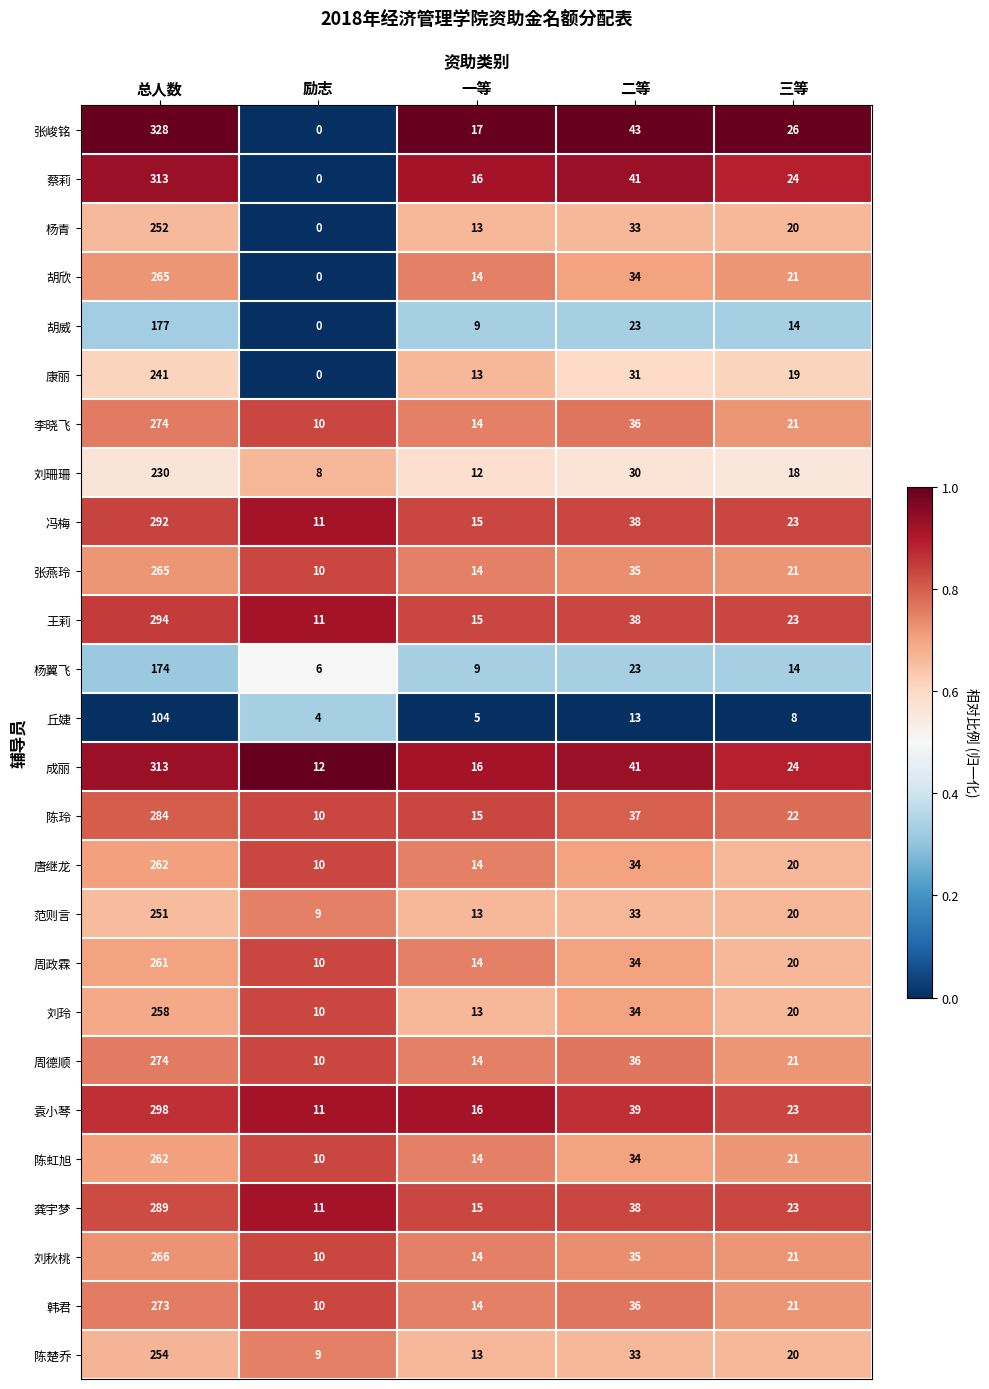

What is the sum of the 龚宇梦 values at 二等 and 三等?

61